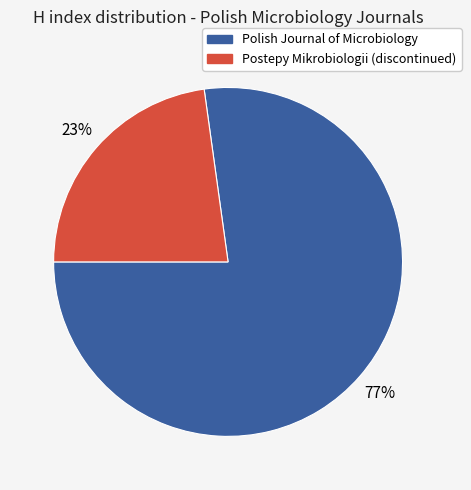

Which category has the smallest portion of the pie?

Postepy Mikrobiologii (discontinued)